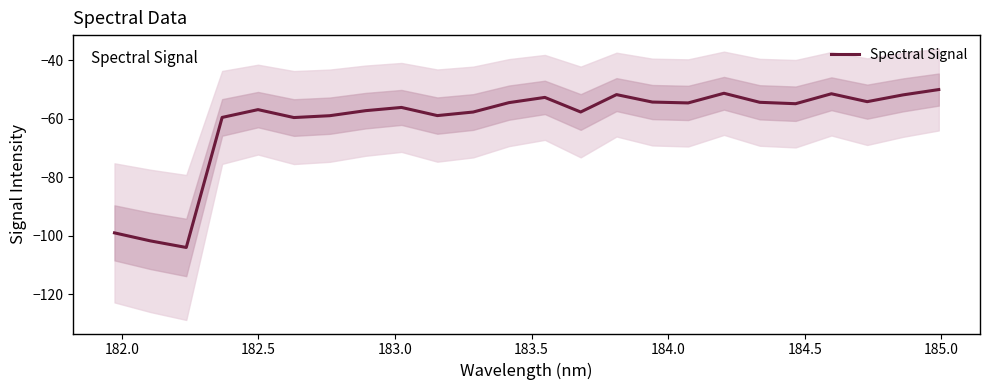

What is the maximum value shown in the chart?

-50.0